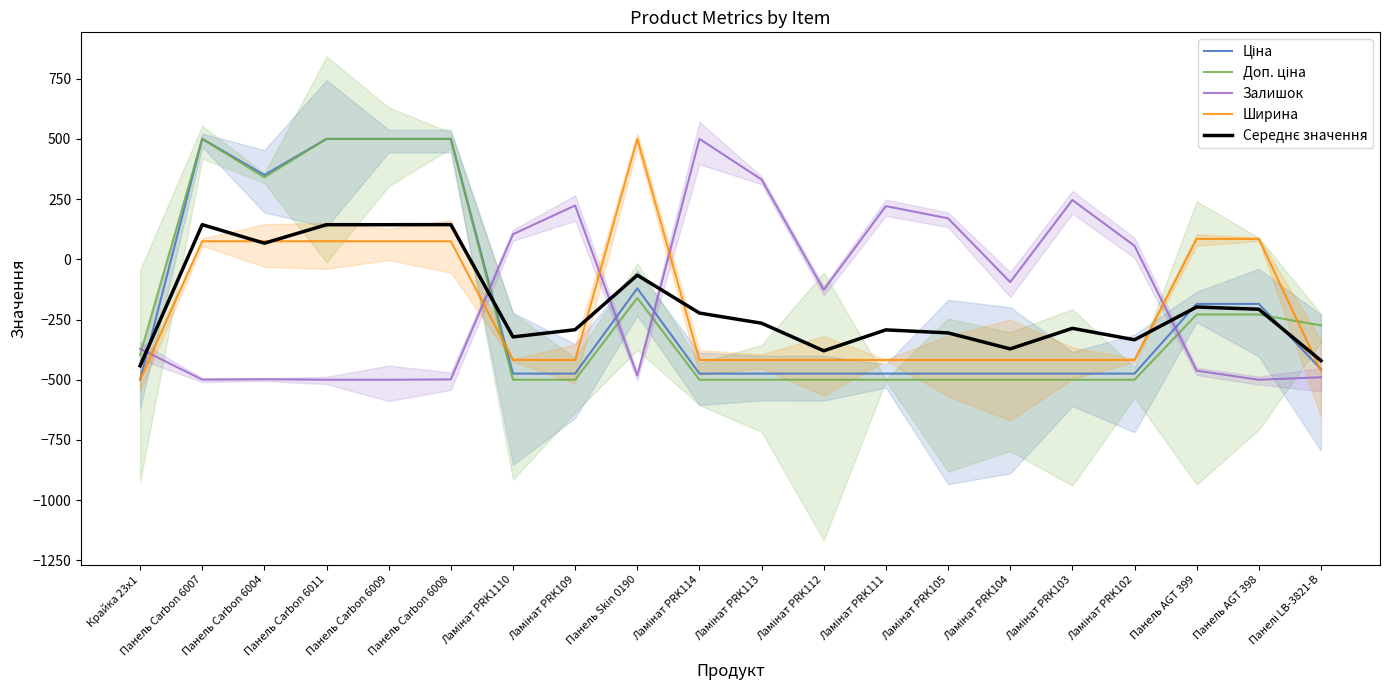

Reading left to right, list all the values displayed in this chart.

Ціна: -500.0	500.0	350.1	500.0	500.0	500.0	-474.5	-474.5	-120.5	-474.5	-474.5	-474.5	-474.5	-474.5	-474.5	-474.5	-474.5	-185.1	-185.1	-455.9
Доп. ціна: -396.7	500.0	340.5	500.0	500.0	500.0	-500.0	-500.0	-160.4	-500.0	-500.0	-500.0	-500.0	-500.0	-500.0	-500.0	-500.0	-229.1	-229.1	-274.3
Залишок: -371.6	-499.6	-497.9	-500.0	-500.0	-498.7	104.1	223.5	-482.0	500.0	331.3	-126.9	220.9	170.2	-94.7	246.2	56.0	-462.2	-500.0	-489.7
Ширина: -500.0	75.0	75.0	75.0	75.0	75.0	-417.9	-417.9	500.0	-417.9	-417.9	-417.9	-417.9	-417.9	-417.9	-417.9	-417.9	84.8	84.8	-462.4
Середнє значення: -442.1	143.9	66.9	143.7	143.7	144.1	-322.1	-292.2	-65.7	-223.1	-265.3	-379.8	-292.9	-305.6	-371.8	-286.6	-334.1	-197.9	-207.4	-420.6